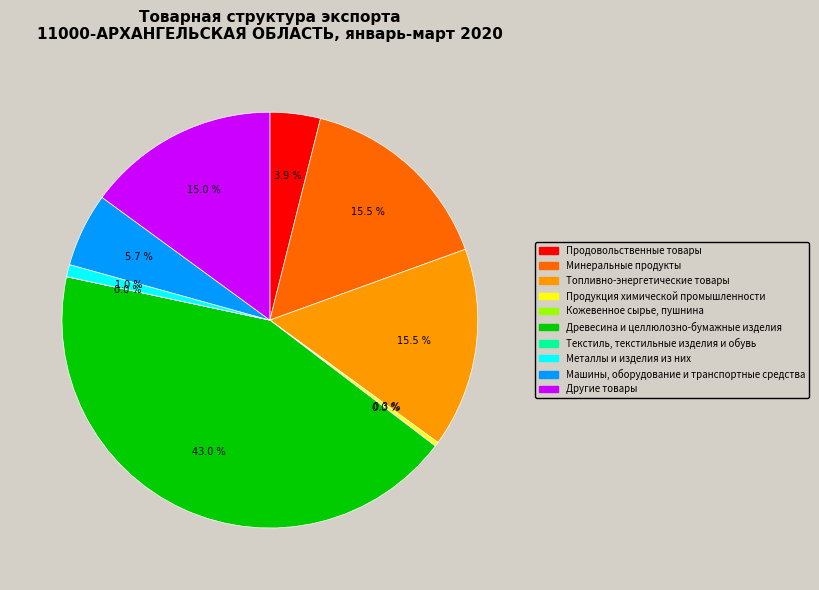

What is the largest slice in the pie chart?

Древесина и целлюлозно-бумажные изделия